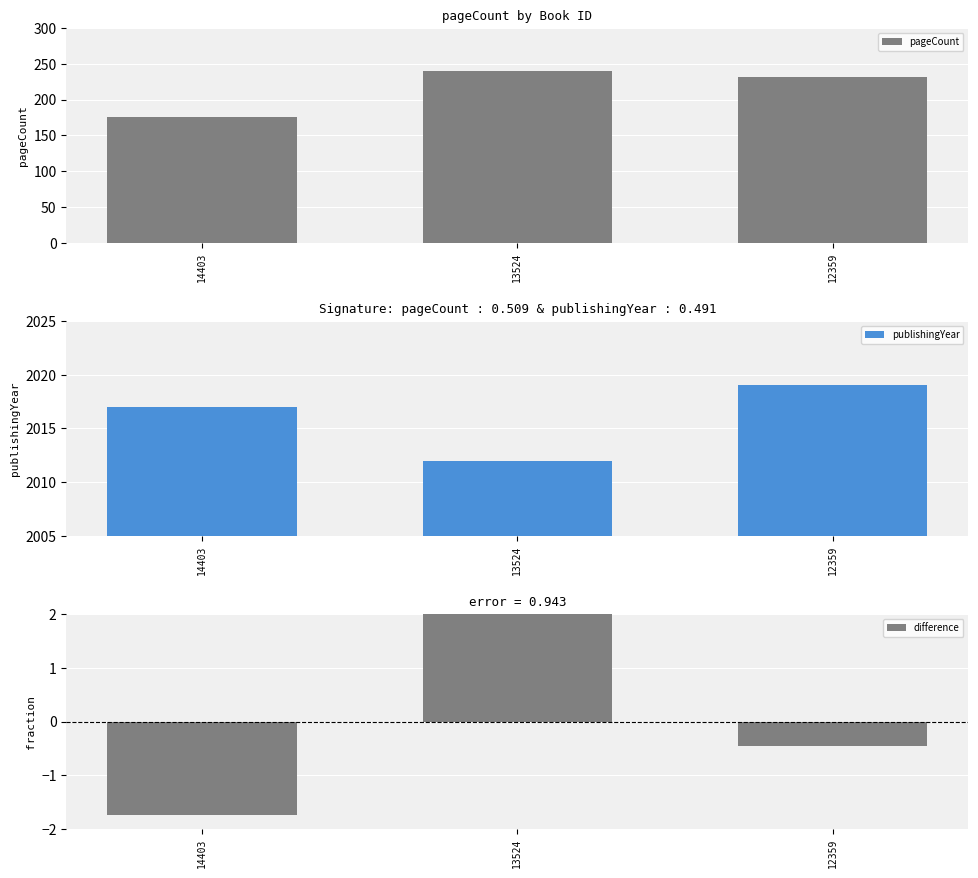

At 13524, list the series in order from smallest to largest.

difference, pageCount, publishingYear